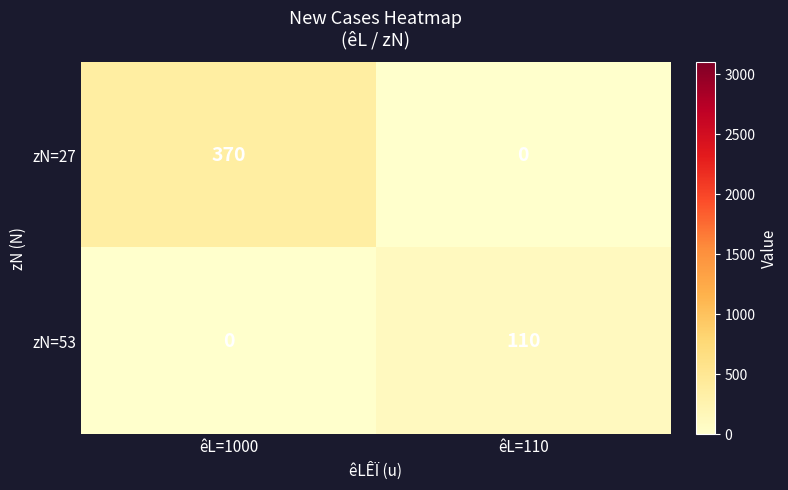

Rank the series by their average value, from lowest to highest.

zN=53, zN=27